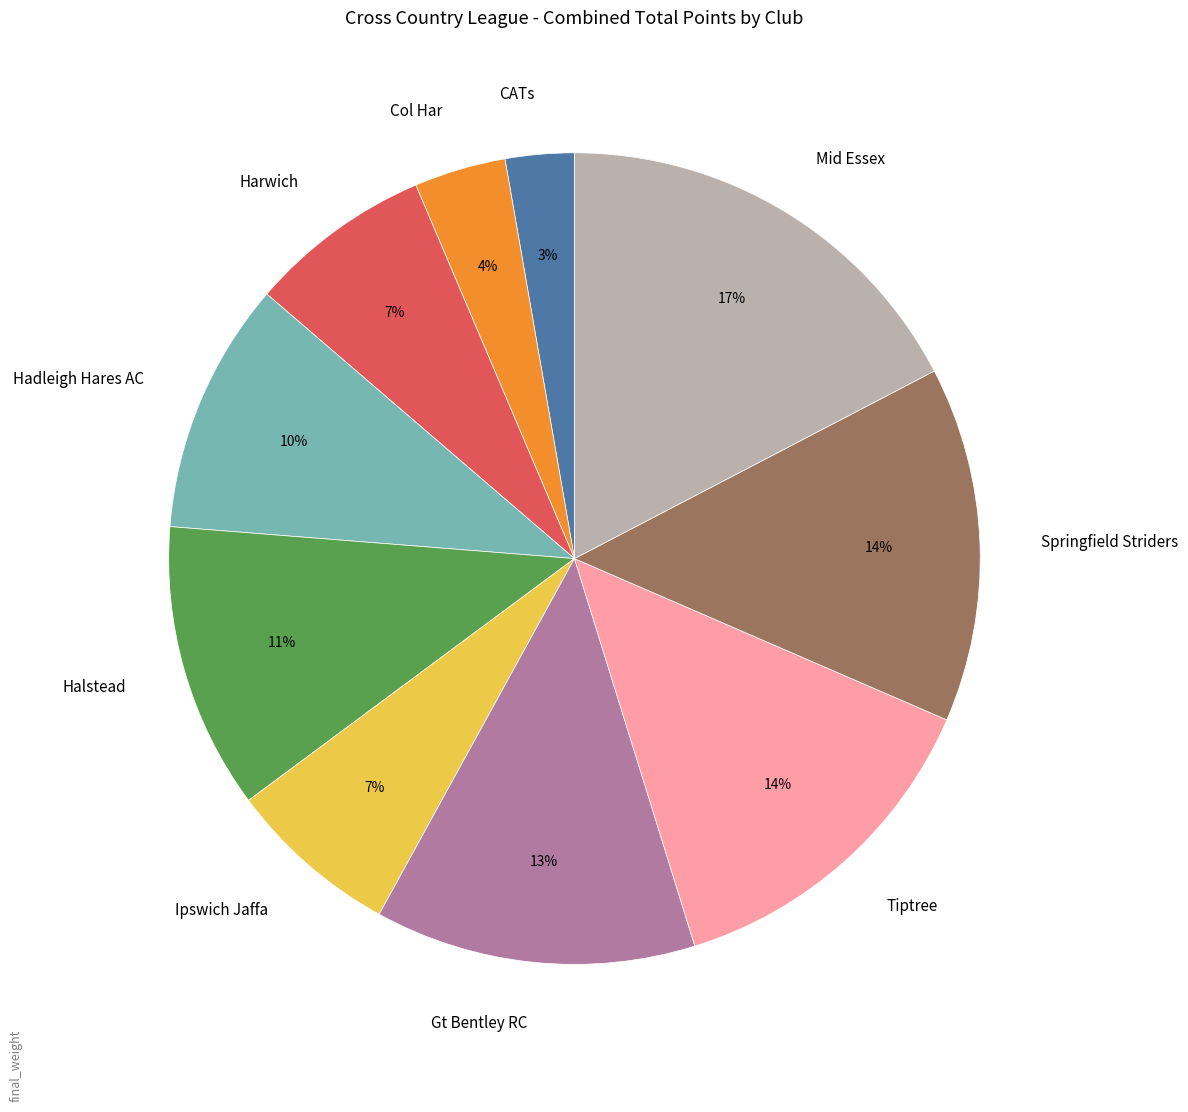

What percentage is the Gt Bentley RC slice, to the nearest percent?

13%